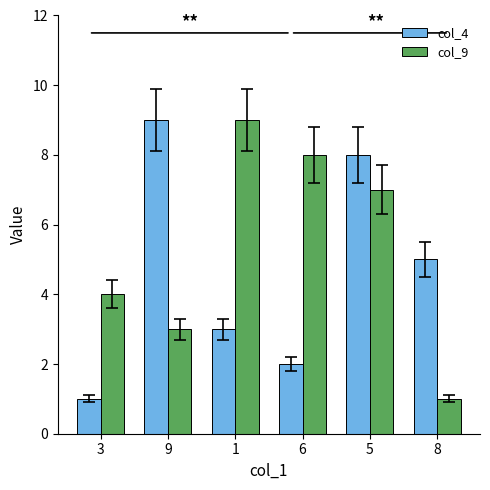

What is the total value across all series at 1?

12